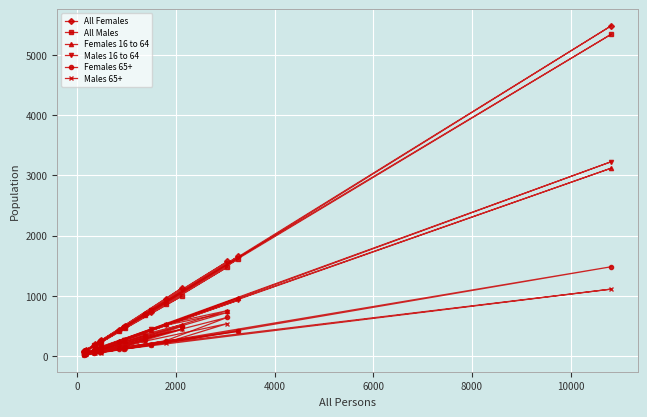

How many intersections are there between All Males and All Females?

7